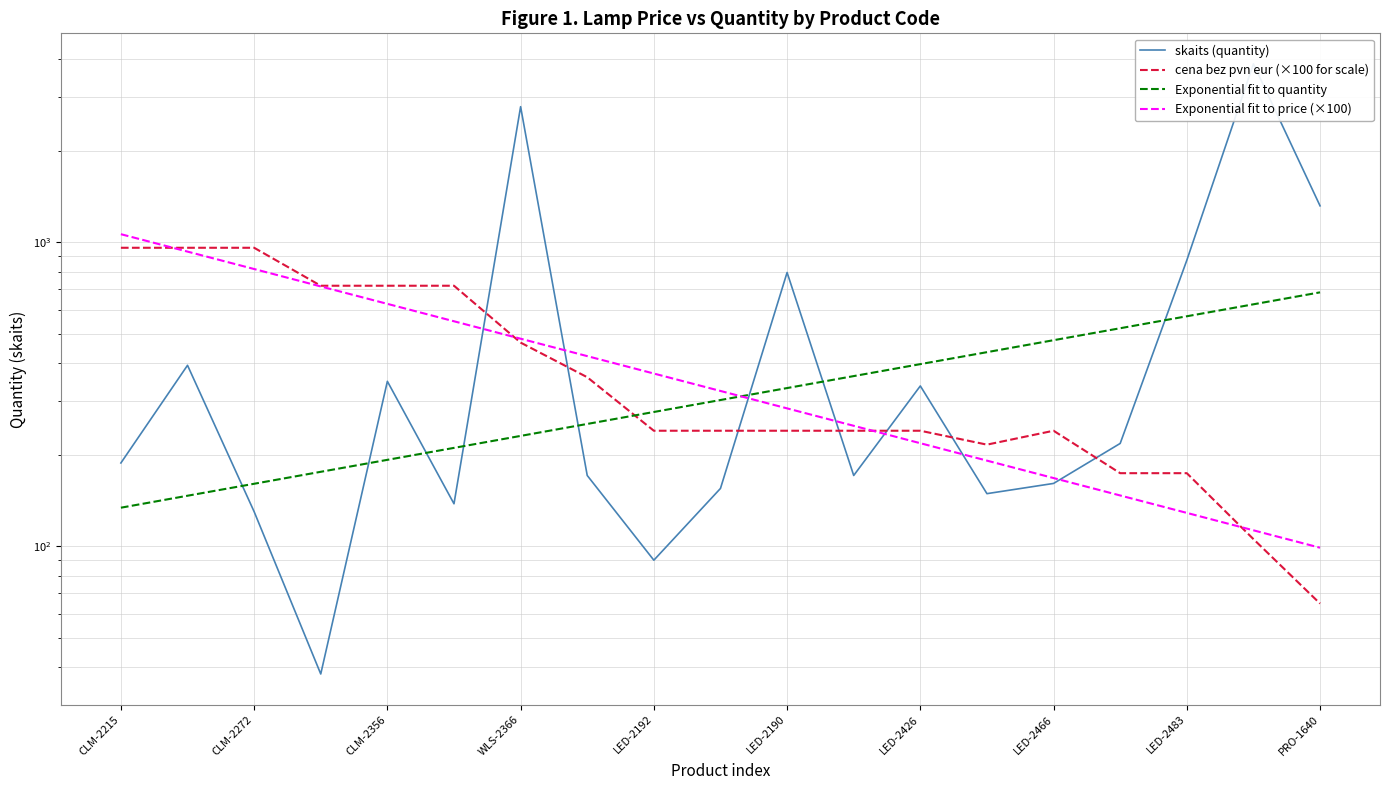

What is the label of the 10th point from the left?

LED-2189